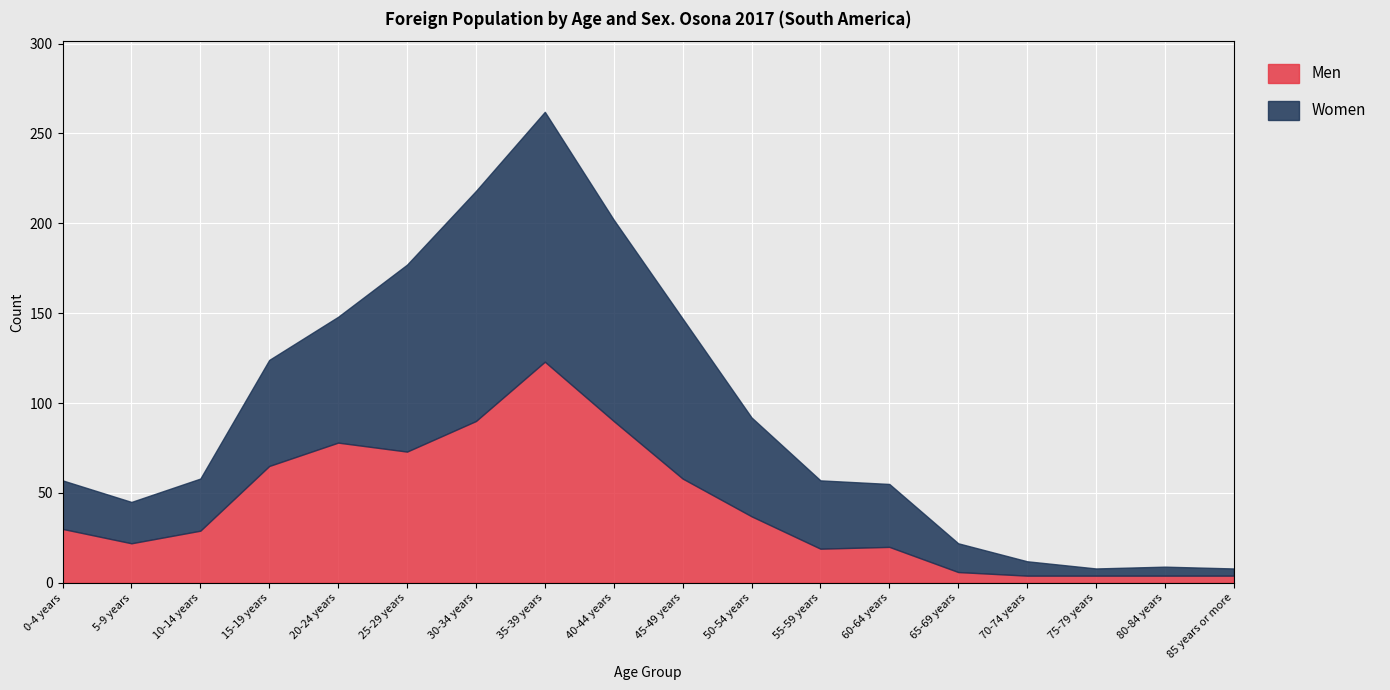

What is the sum of the Men values at 50-54 years and 0-4 years?

67